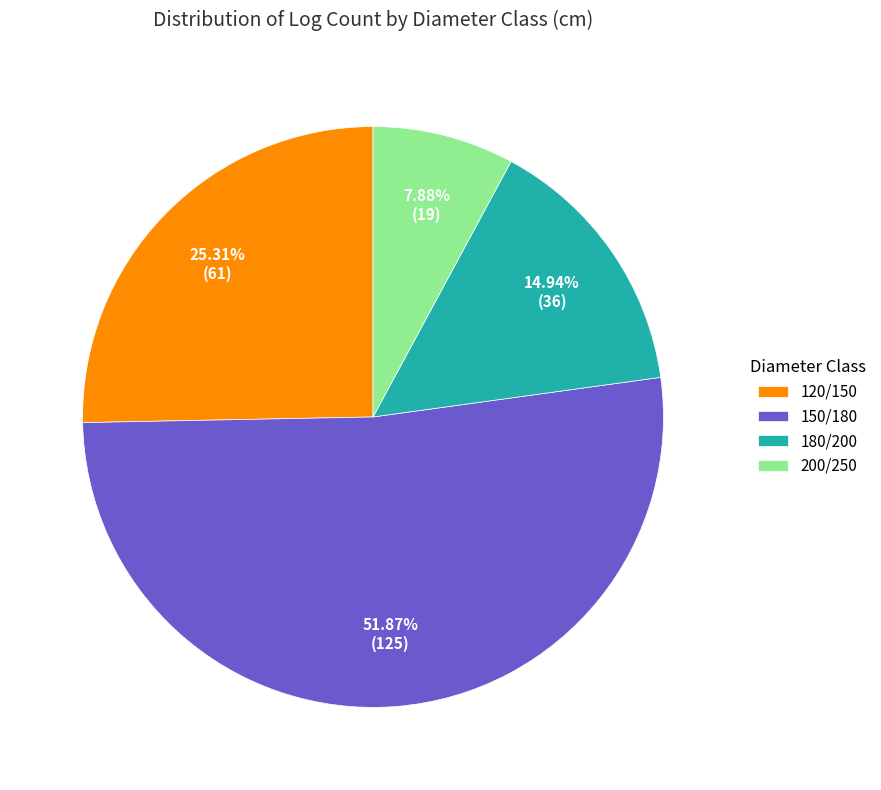

Which has a higher value, 180/200 or 150/180?

150/180